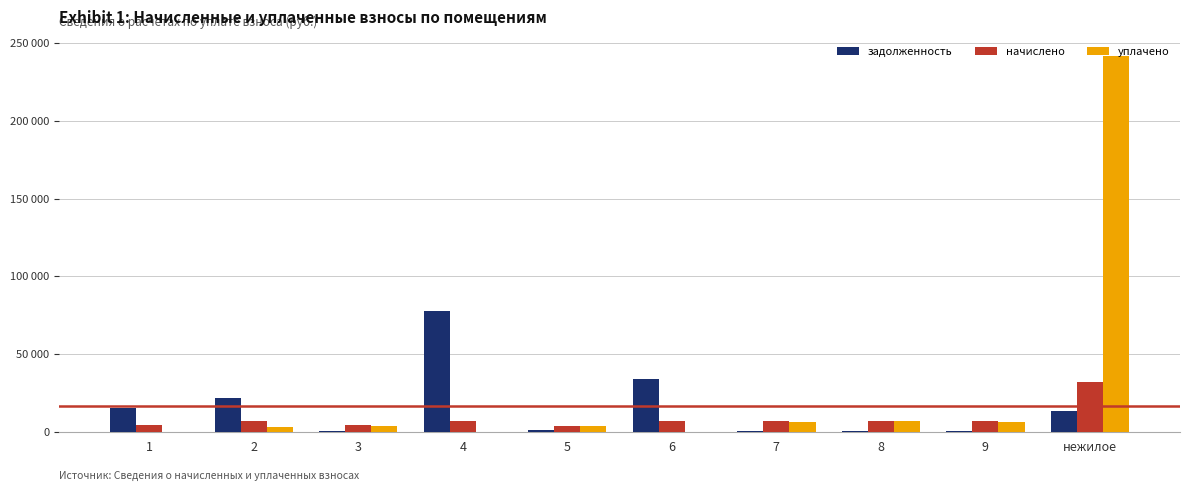

What is the label of the 10th bar from the right?

1